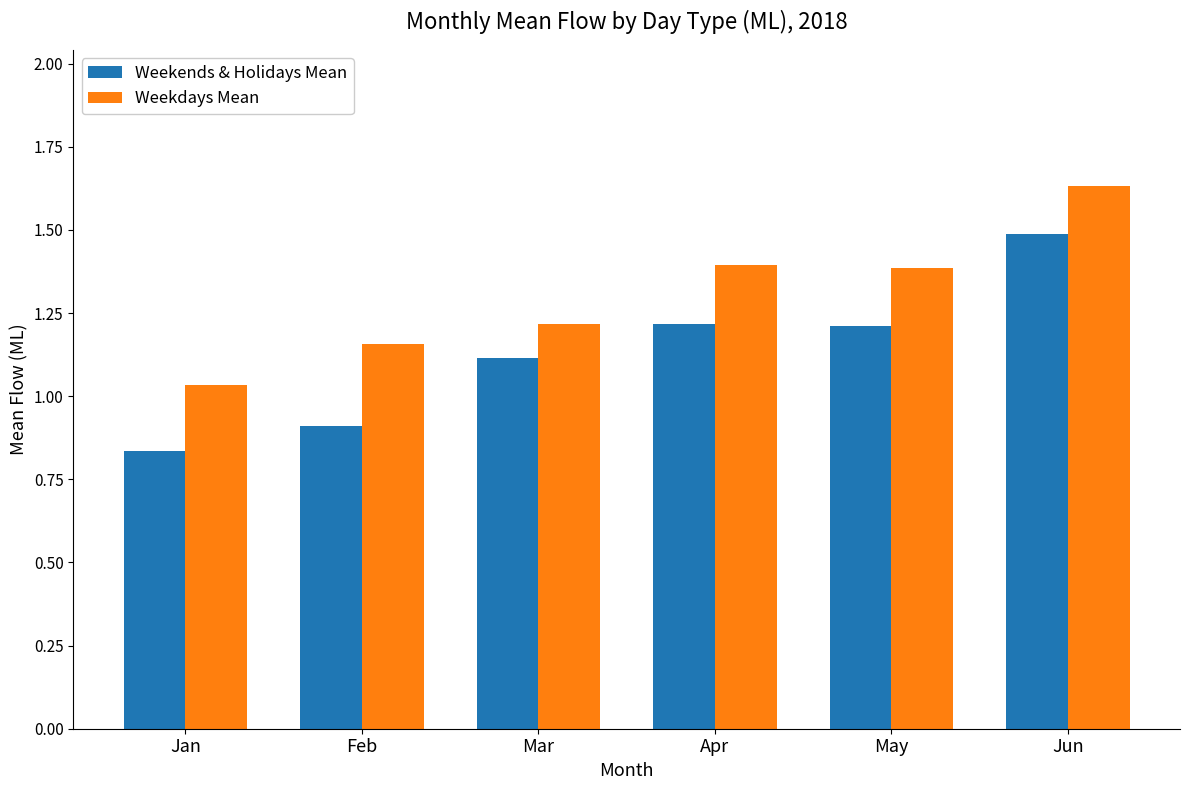

How many values in the Weekends & Holidays Mean series exceed 1?

4